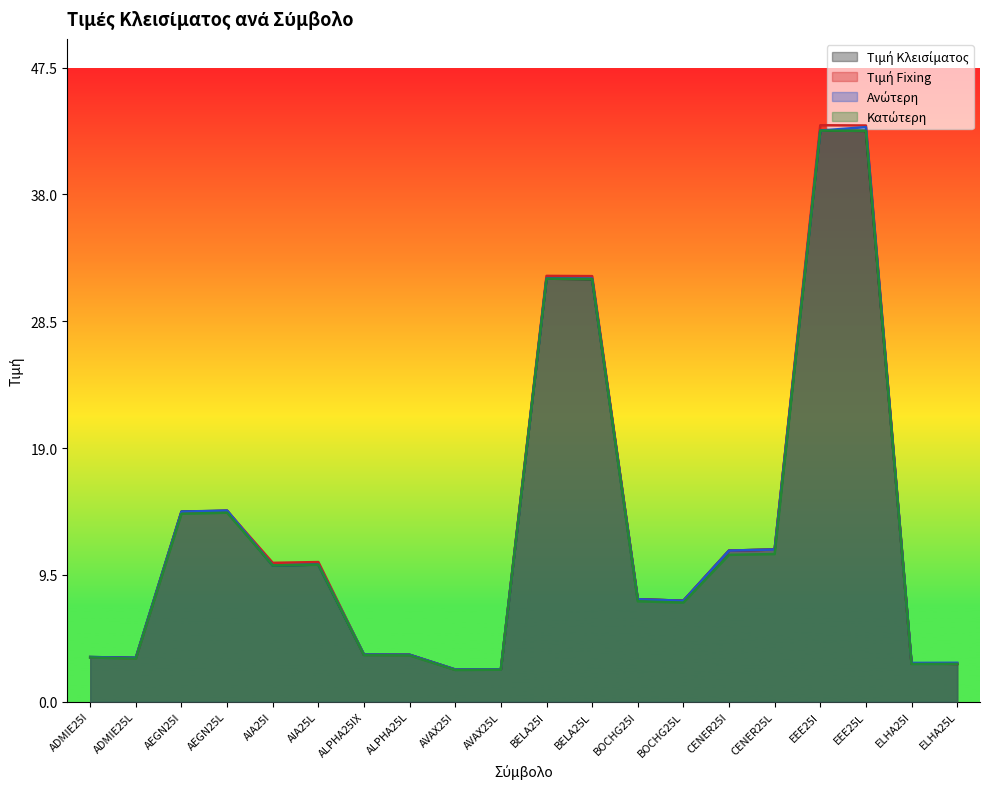

In Τιμή Fixing, how many points are higher than both neighbors (excluding endpoints)?

4